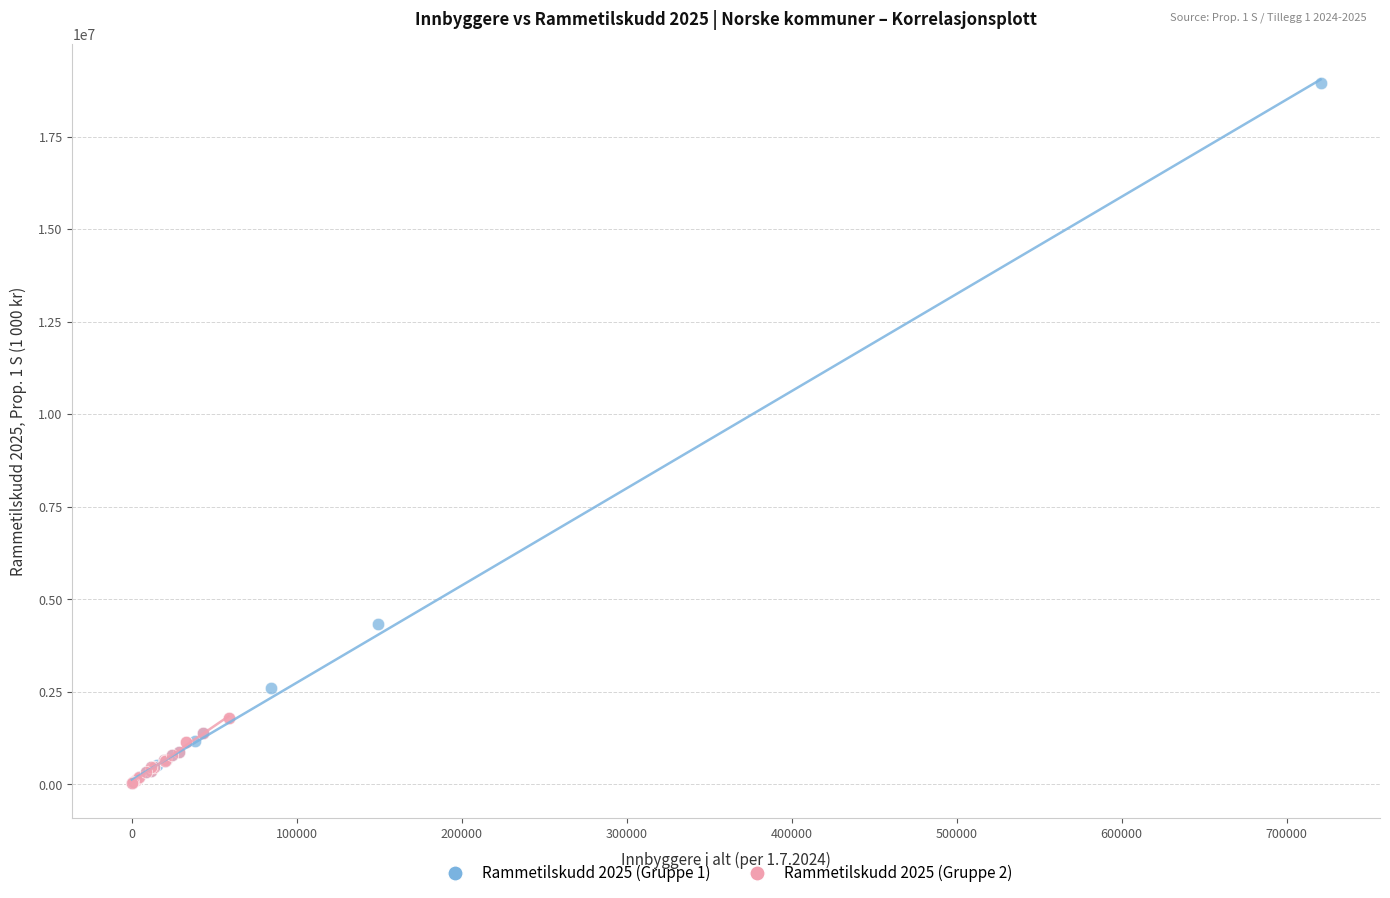

Which series has the widest spread of Y values?

Rammetilskudd 2025 (Gruppe 1)